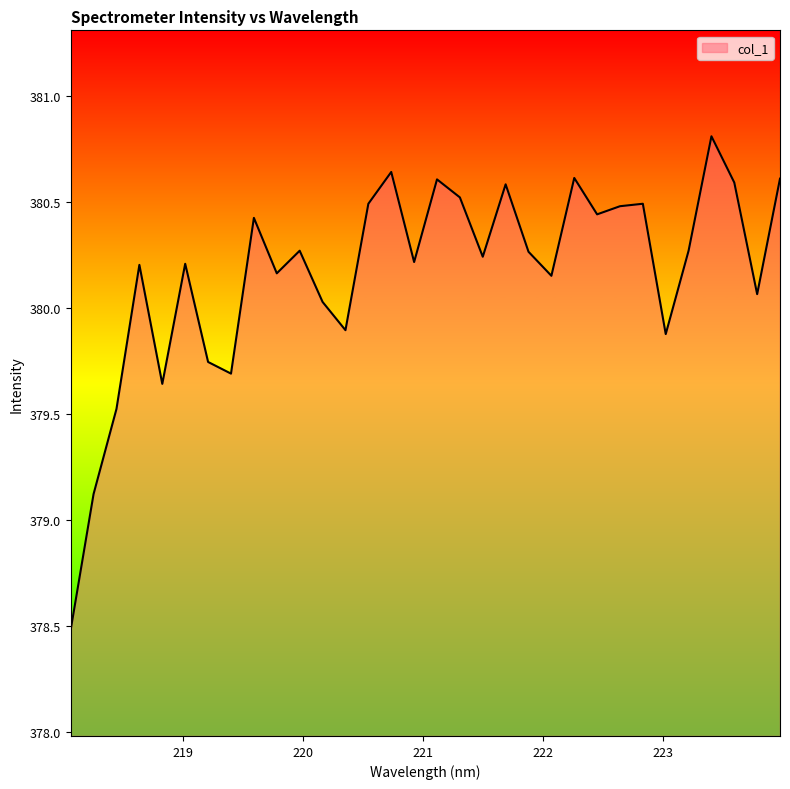

What is the smallest value displayed?

378.5